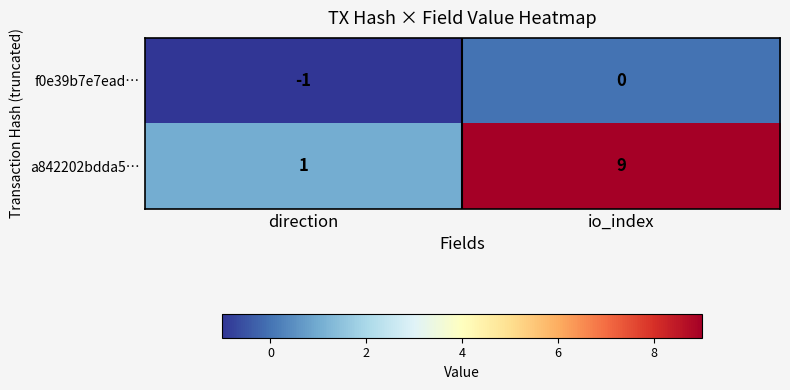

How many categories are shown in the chart?

2